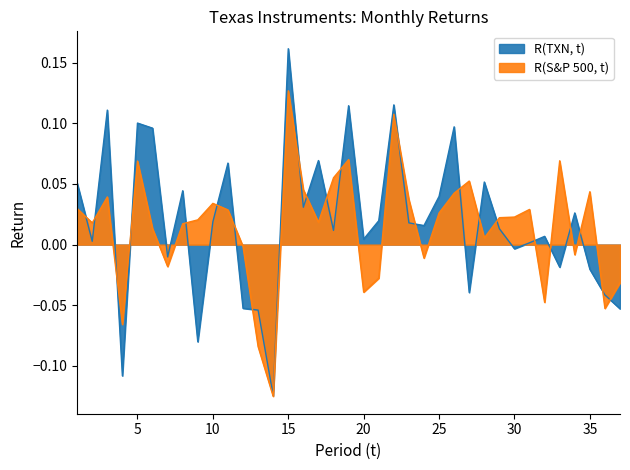

Where is R(S&P 500, t) nearest to the value 0?

12